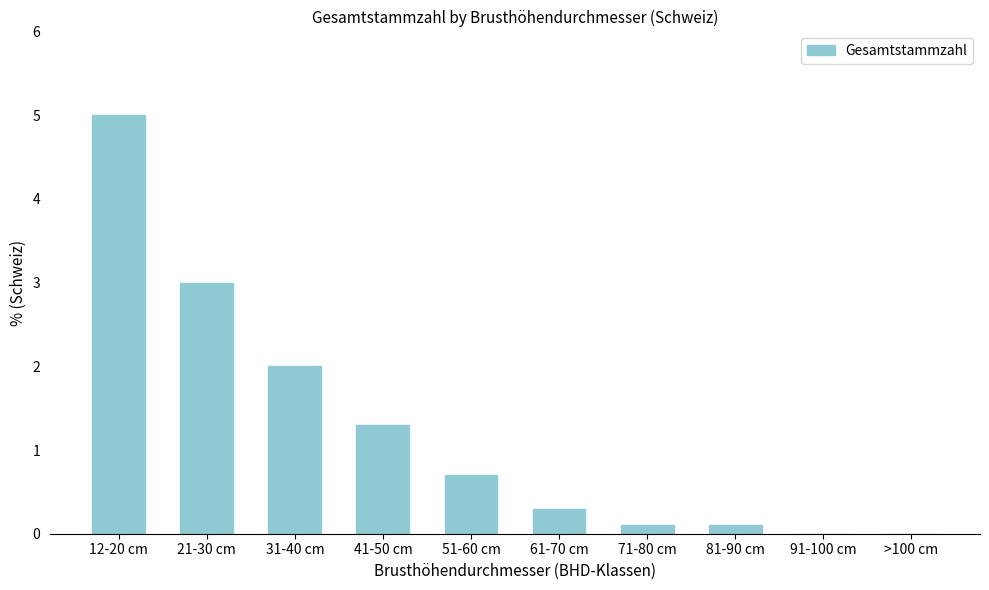

Reading left to right, what are all the values shown in this chart?

12-20 cm=5.0	21-30 cm=3.0	31-40 cm=2.0	41-50 cm=1.3	51-60 cm=0.7	61-70 cm=0.3	71-80 cm=0.1	81-90 cm=0.1	91-100 cm=0.0	>100 cm=0.0